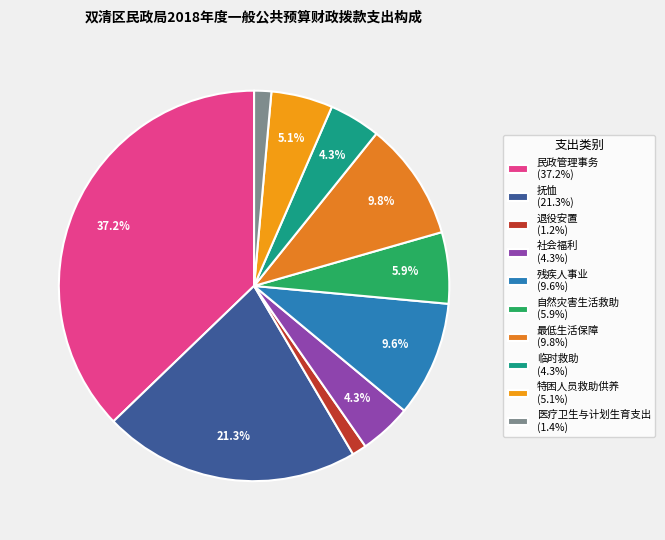

Is it true that 医疗卫生与计划生育支出 is 1% of the pie?

True